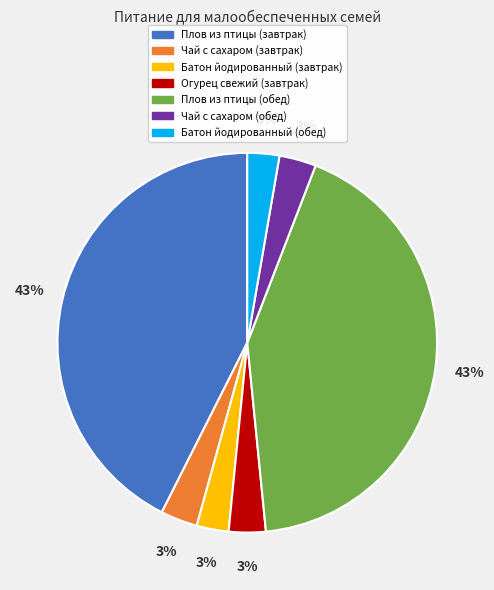

What percentage is the Батон йодированный (обед) slice, to the nearest percent?

3%